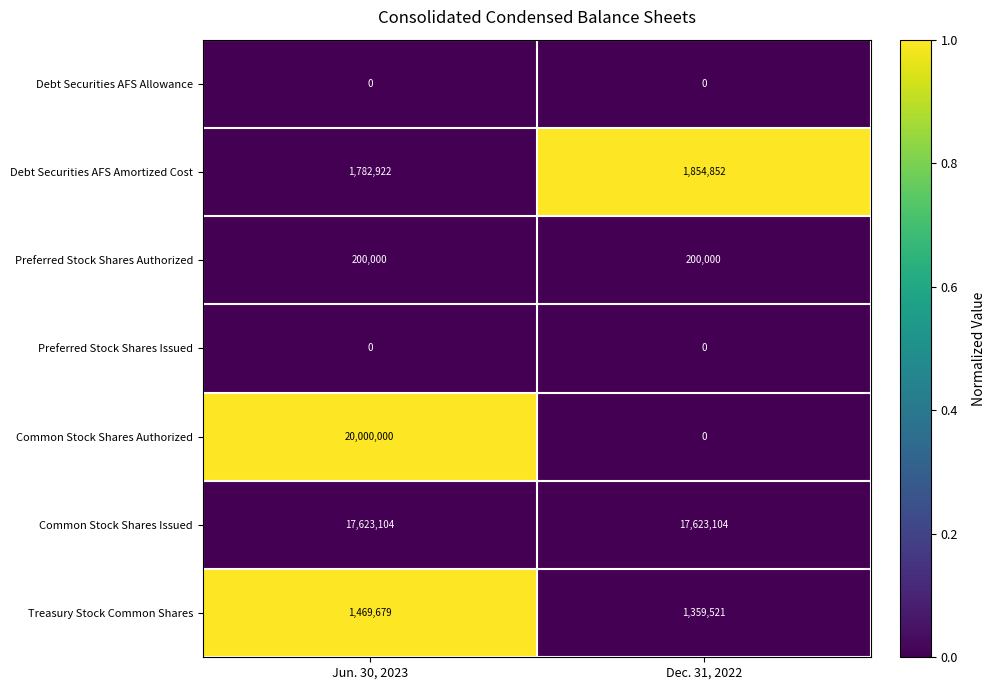

Reading left to right, extract all data points from this chart.

Debt Securities AFS Allowance: Jun. 30, 2023=0	Dec. 31, 2022=0
Debt Securities AFS Amortized Cost: Jun. 30, 2023=1782922	Dec. 31, 2022=1854852
Preferred Stock Shares Authorized: Jun. 30, 2023=200000	Dec. 31, 2022=200000
Preferred Stock Shares Issued: Jun. 30, 2023=0	Dec. 31, 2022=0
Common Stock Shares Authorized: Jun. 30, 2023=20000000	Dec. 31, 2022=0
Common Stock Shares Issued: Jun. 30, 2023=17623104	Dec. 31, 2022=17623104
Treasury Stock Common Shares: Jun. 30, 2023=1469679	Dec. 31, 2022=1359521